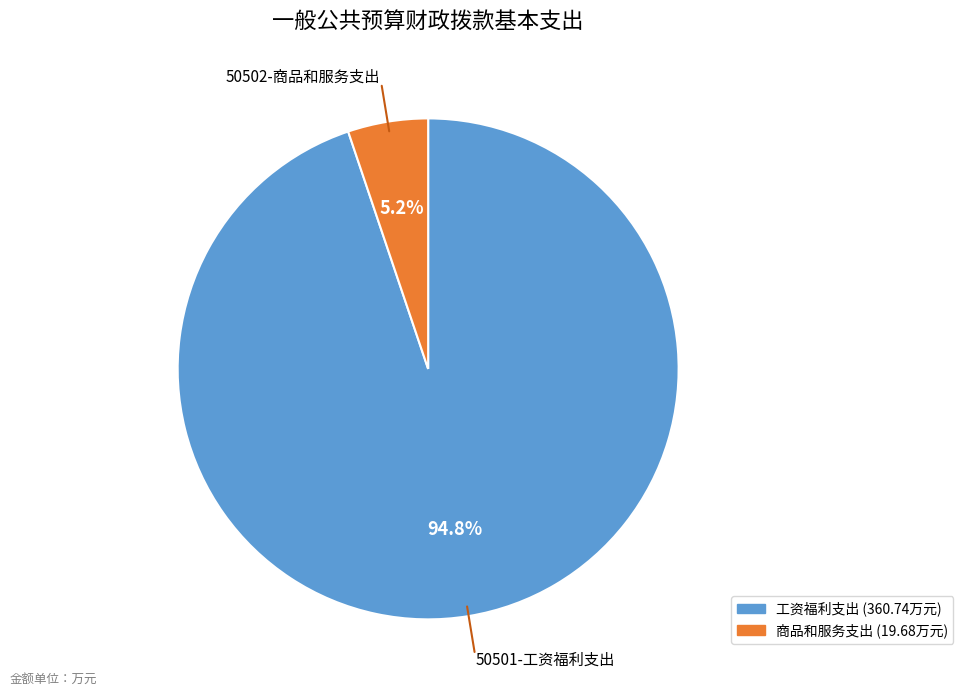

Is there a majority slice in this chart?

Yes